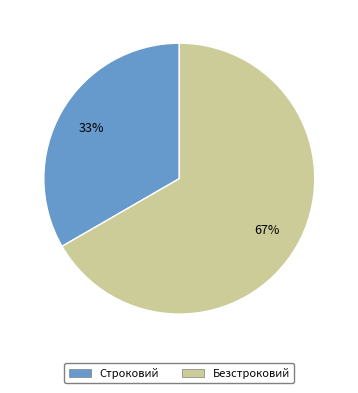

Rank the categories by value from highest to lowest.

Безстроковий, Строковий